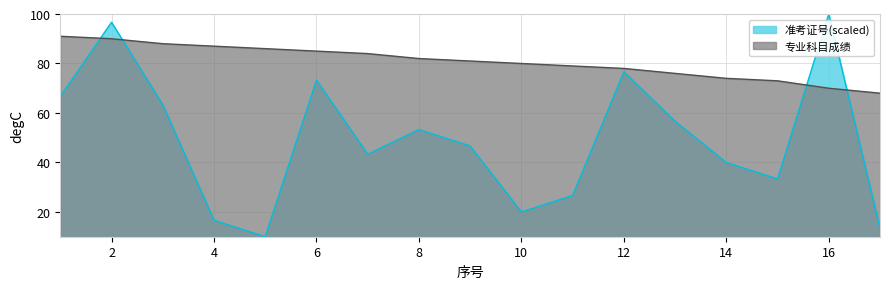

List the series in order of their peak value, highest first.

准考证号(scaled), 专业科目成绩